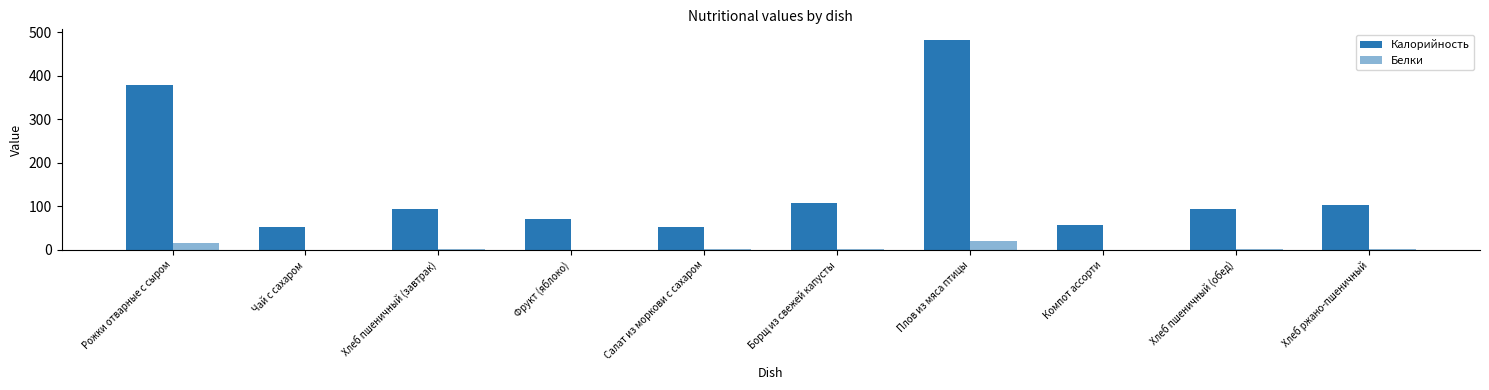

Does the chart contain stacked bars?

No